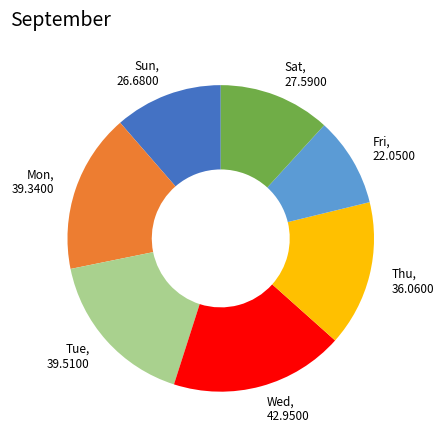

What is the ratio of the value at Wed, 42.9500 to the value at Sat, 27.5900?

1.6